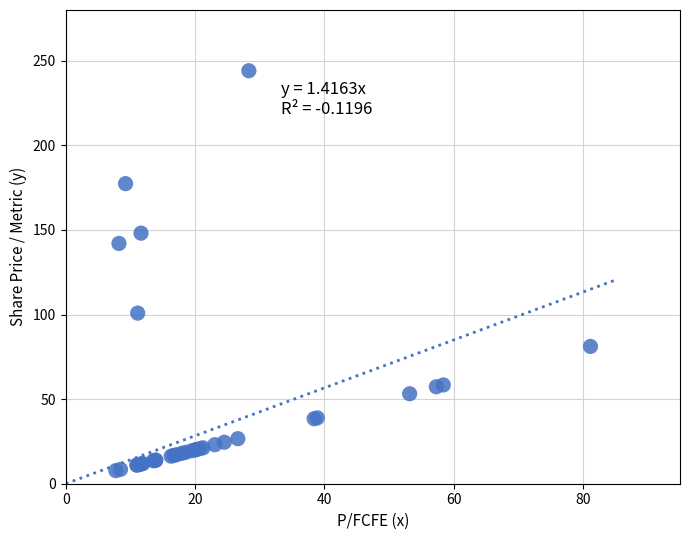

What Y value in the scatter plot is closest to 125?

142.0